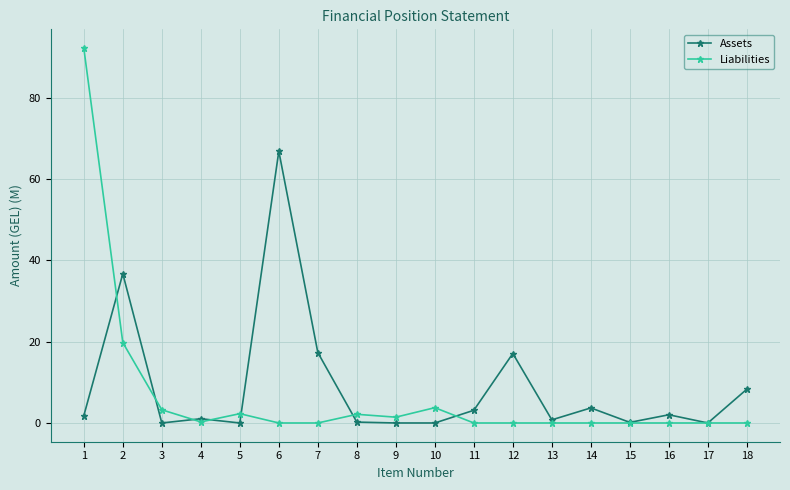

Where is the first local minimum for Liabilities?

4